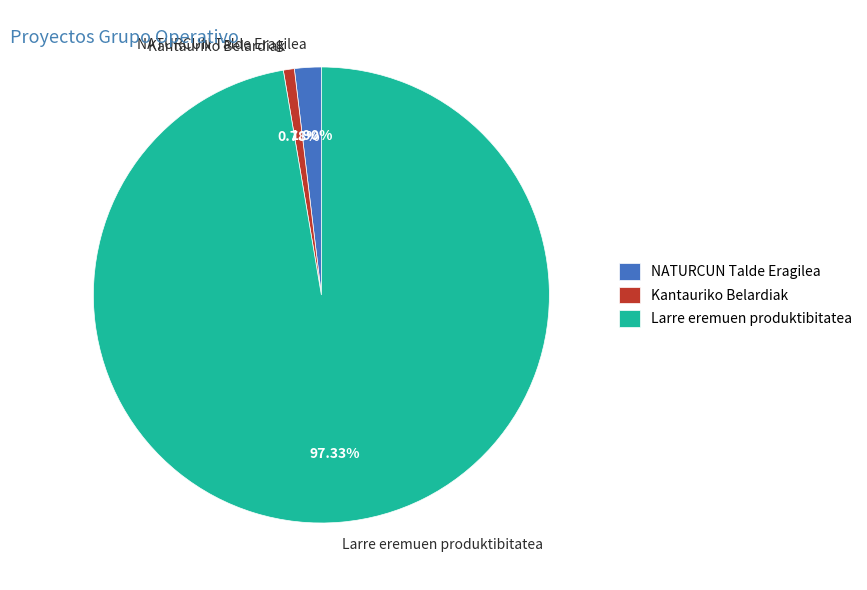

Is the sum of NATURCUN Talde Eragilea and Kantauriko Belardiak greater than half?

No